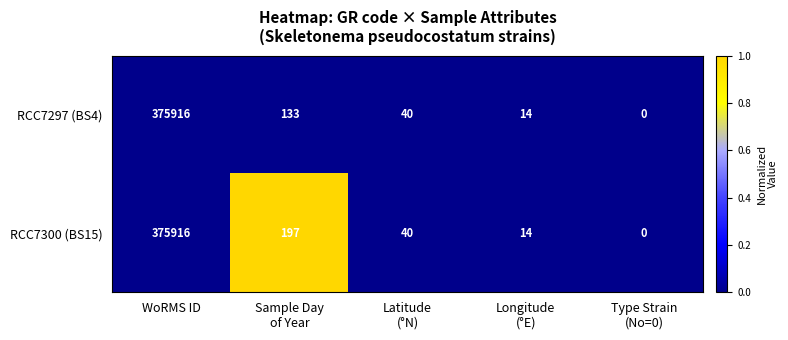

Rank the series at Sample Day
of Year from highest to lowest value.

RCC7300 (BS15), RCC7297 (BS4)